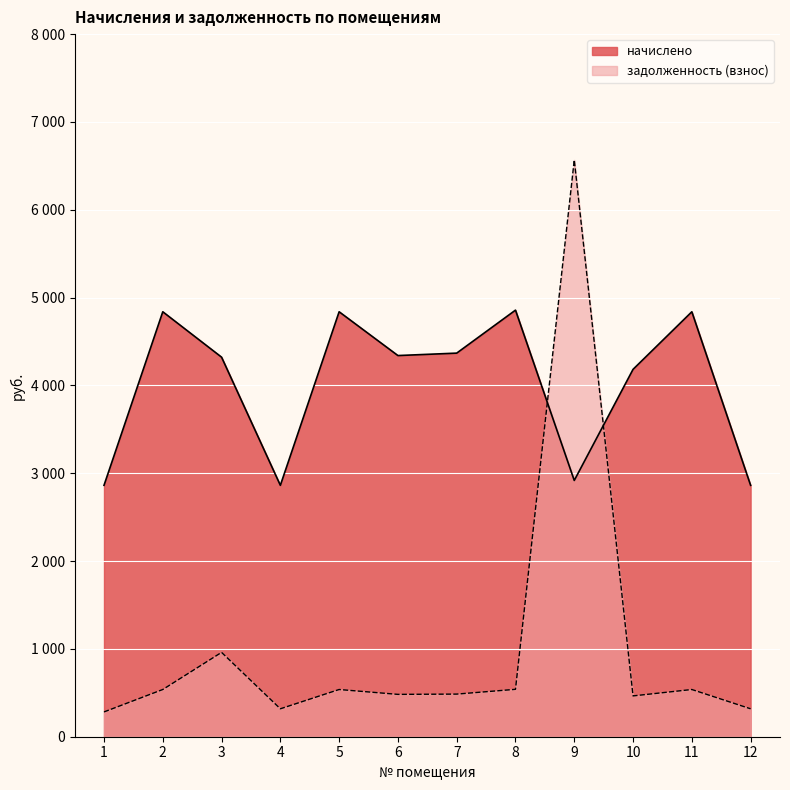

At which category is the sum across all series the highest?

9